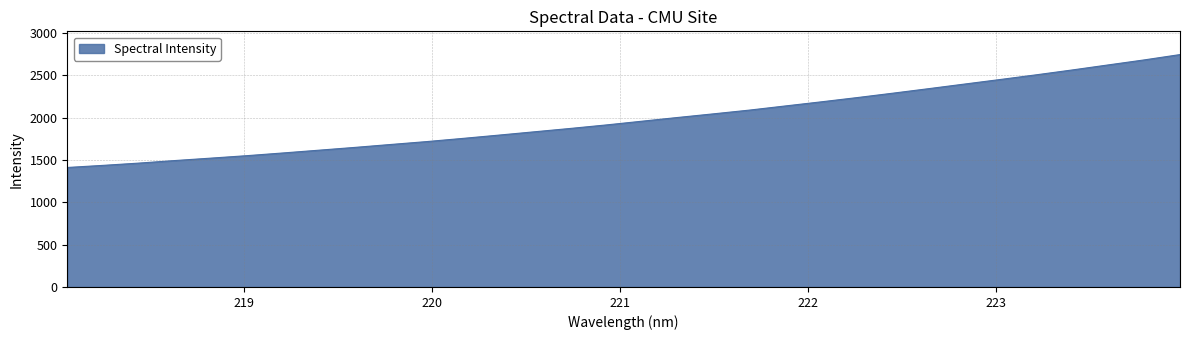

How many lines are shown in the chart?

1